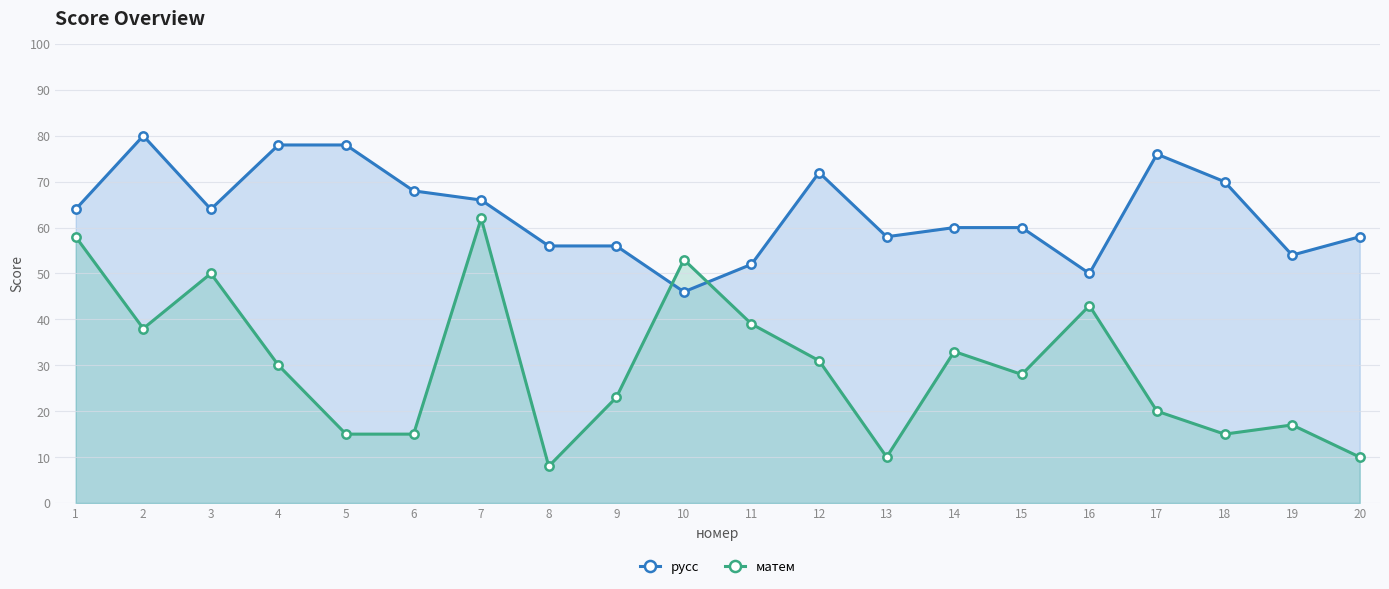

What is the difference between the maximum and minimum values in the матем series?

54